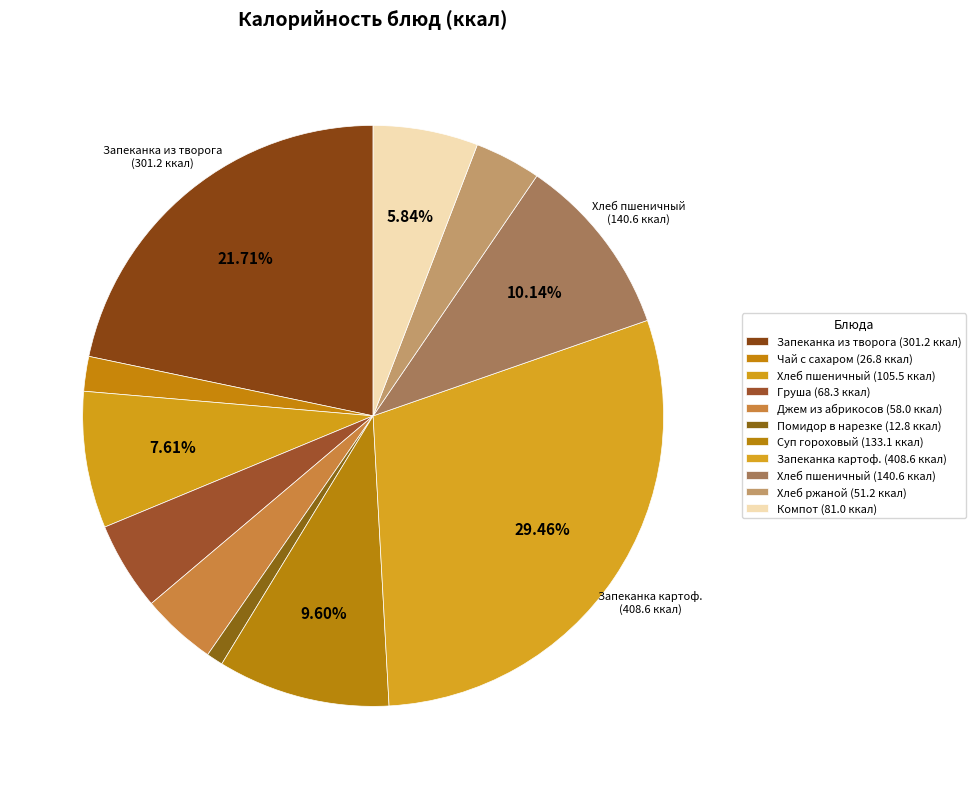

To the nearest percent, what is the difference between the largest and smallest slice percentages?

29%